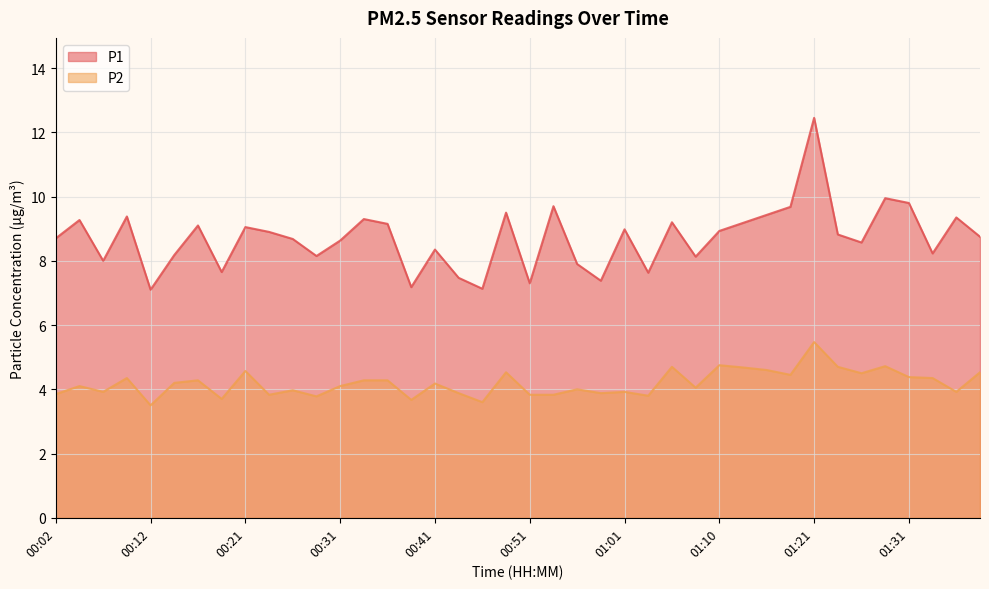

What position from the left is 00:53?

22